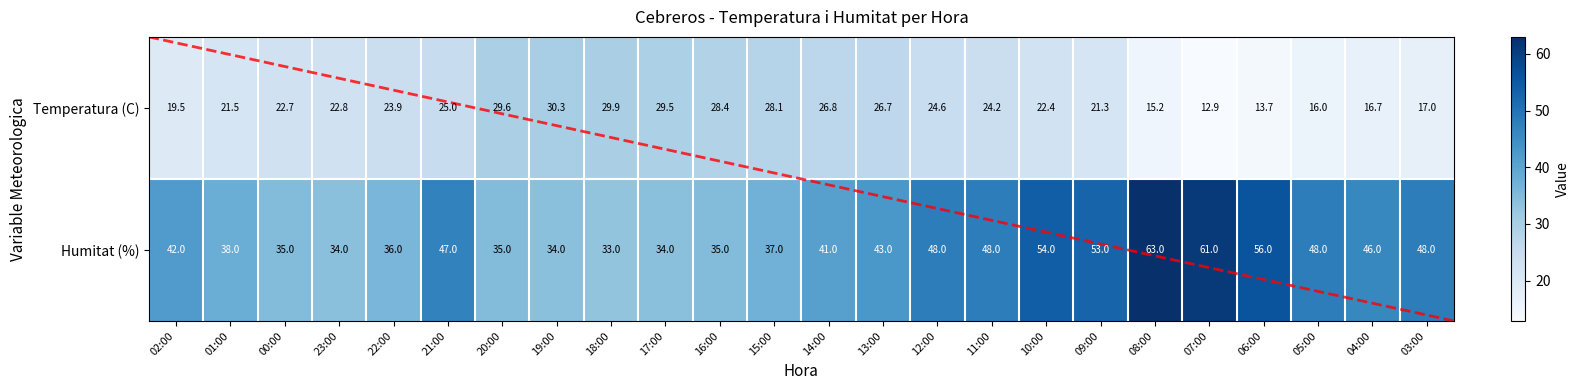

True or false: Humitat (%) has a value of 34.0 at 19:00.

True